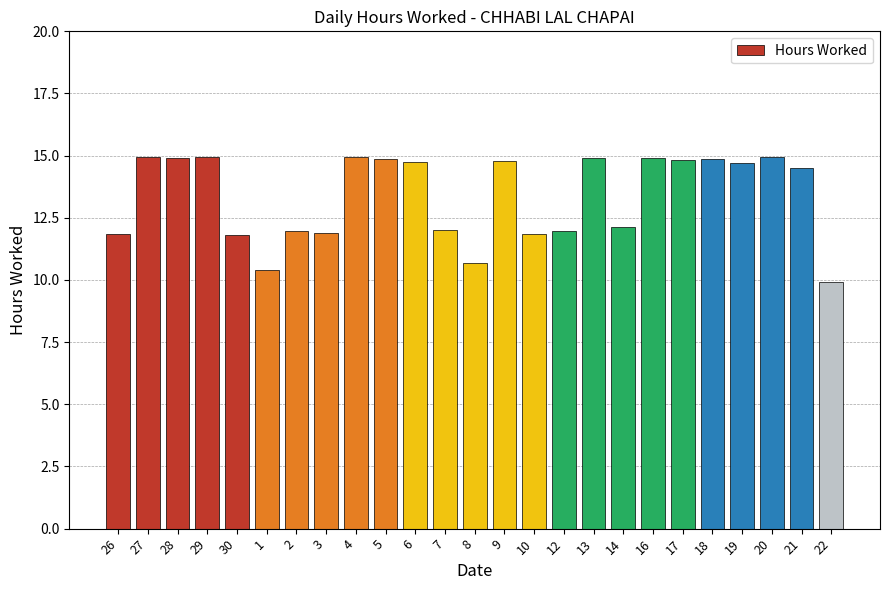

How many data points are above 14?

14